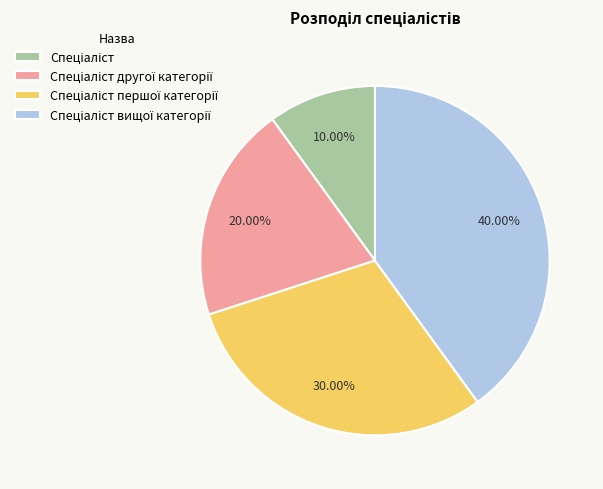

Is there a majority slice in this chart?

No